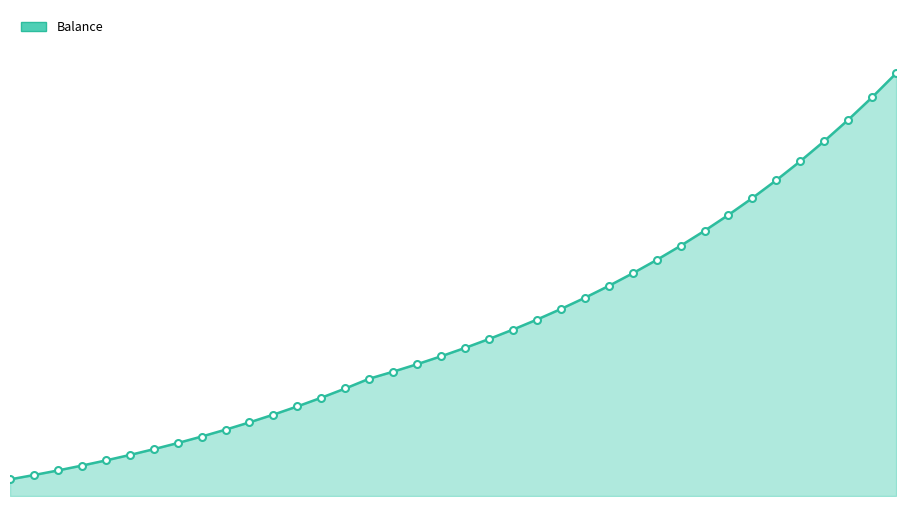

Does the chart have visible grid lines?

No